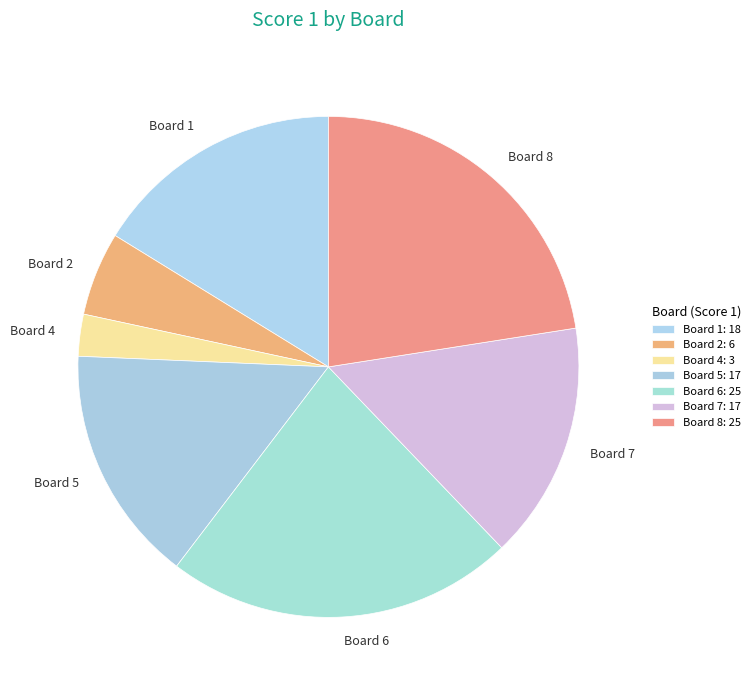

The Board 8 slice represents 32% of the pie. True or false?

False